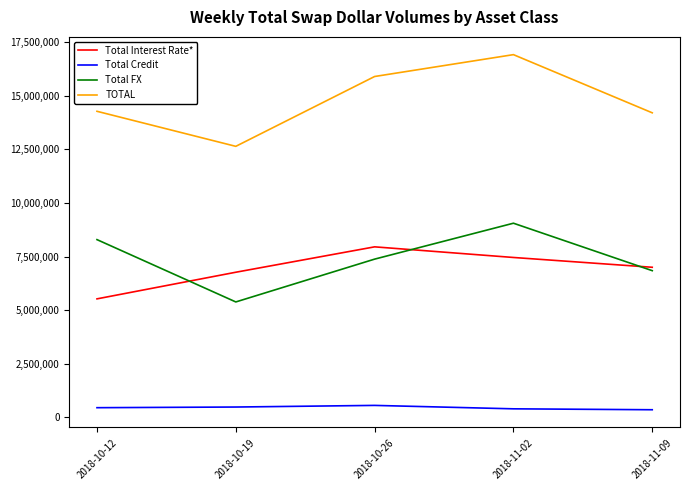

Which series changed the most between 2018-10-12 and 2018-10-19?

Total FX